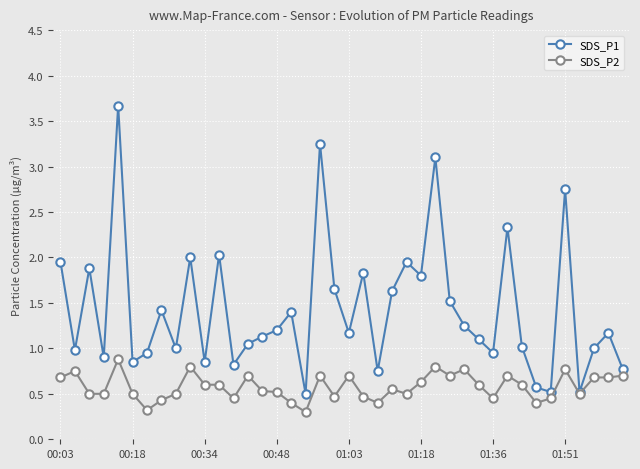

What is the value of the SDS_P1 point at the 38th from the left?

1.0